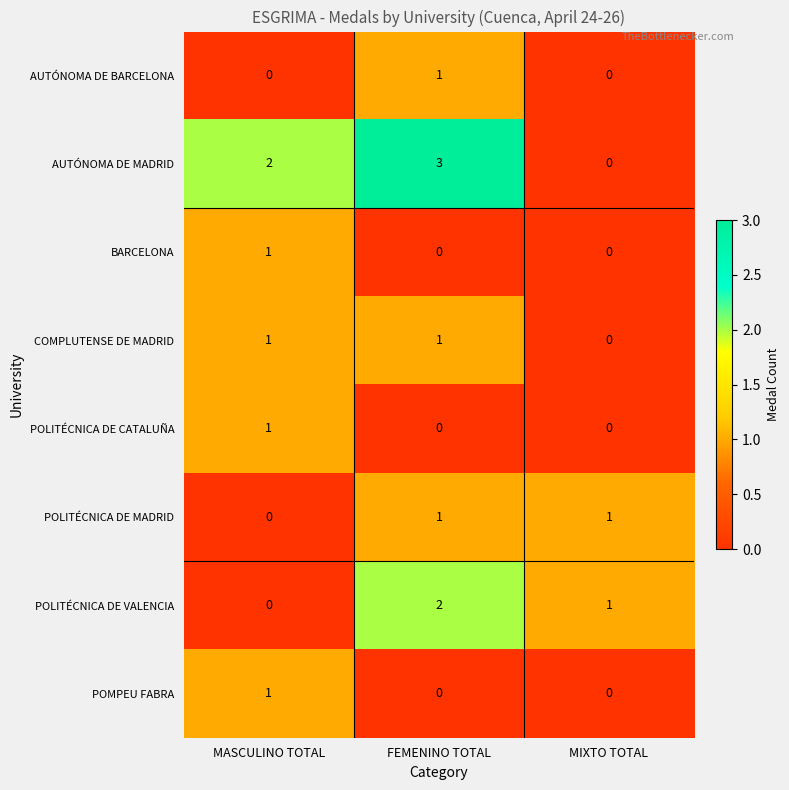

What is the sum of the POLITÉCNICA DE VALENCIA values at FEMENINO TOTAL and MIXTO TOTAL?

3